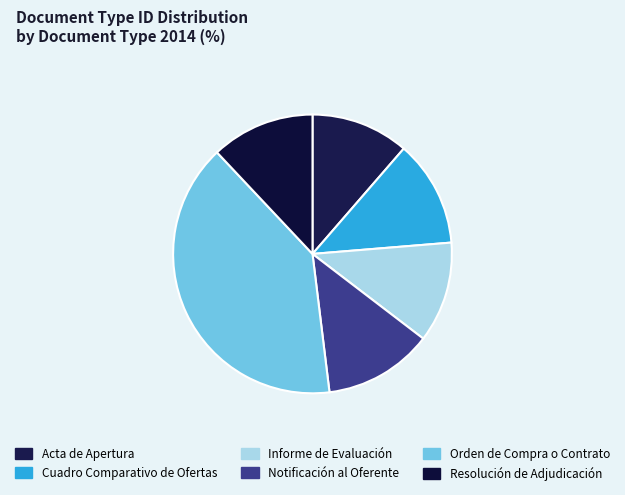

Rank the categories by value from lowest to highest.

Acta de Apertura, Informe de Evaluación, Resolución de Adjudicación, Cuadro Comparativo de Ofertas, Notificación al Oferente, Orden de Compra o Contrato